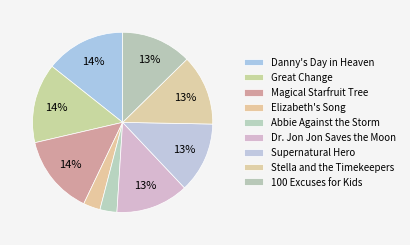

Which category has the smallest portion of the pie?

Abbie Against the Storm